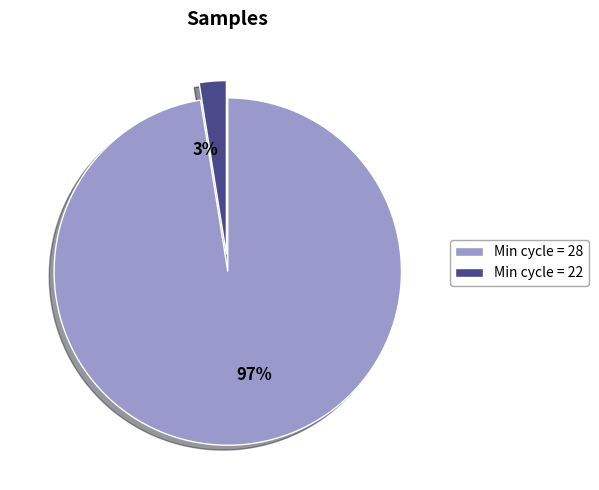

To the nearest percent, what portion does Min cycle = 22 represent?

3%